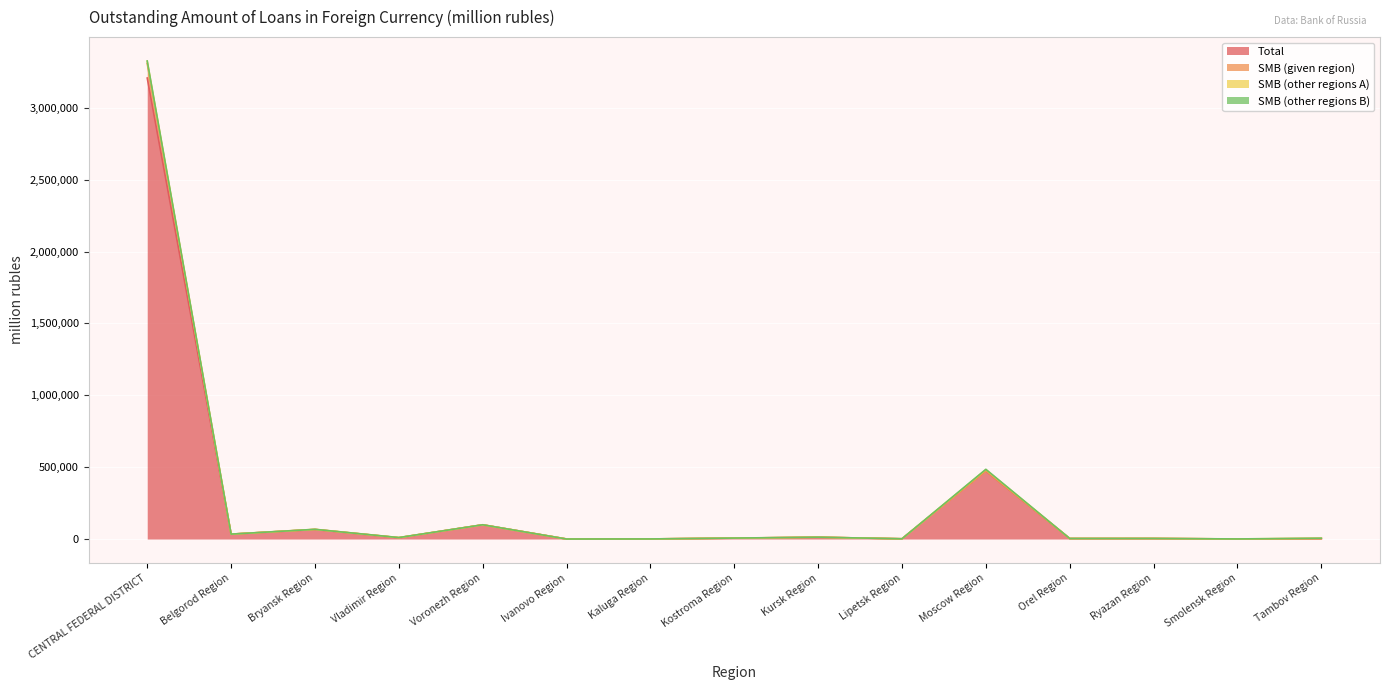

True or false: SMB (given region) has a value of 5982 at Ryazan Region.

False